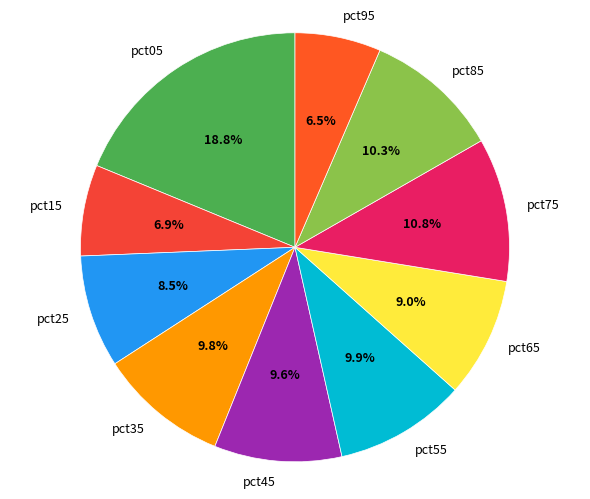

Count the number of slices in the pie.

10